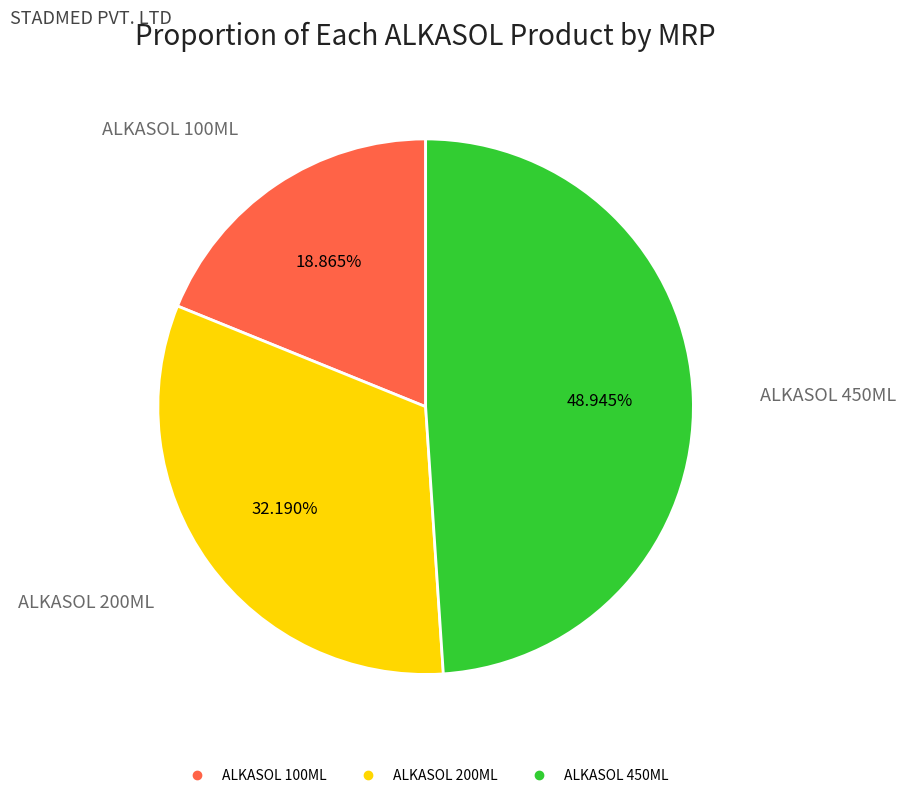

How many segments does this pie chart have?

3